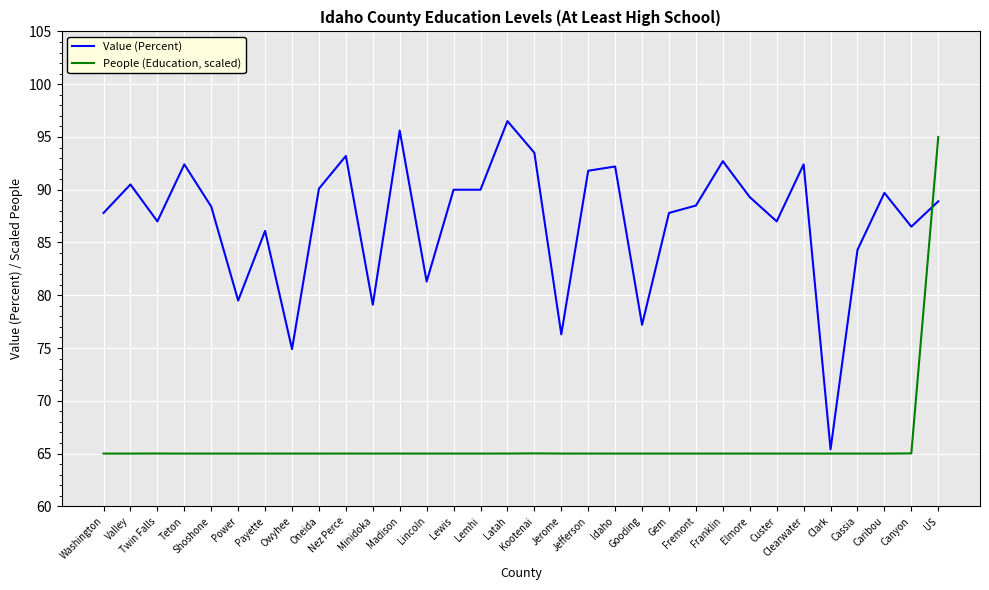

True or false: Value (Percent) and People (Education, scaled) cross at least once.

True